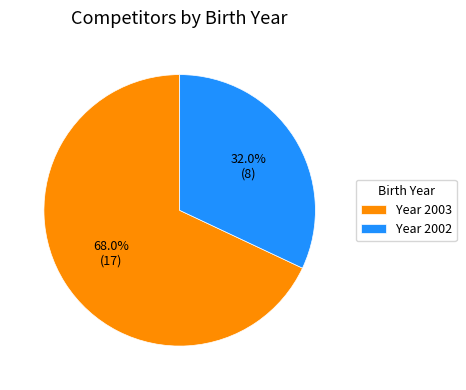

What is the ratio of the value at Year 2003 to the value at Year 2002?

2.1